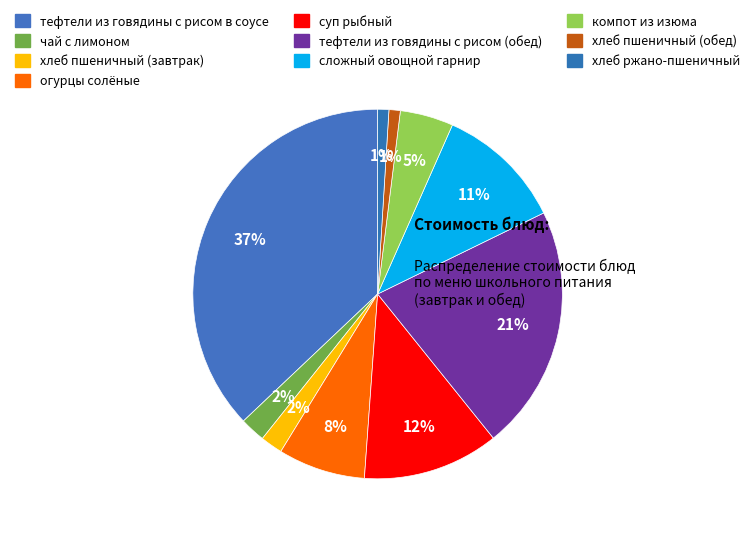

Count the number of slices in the pie.

10